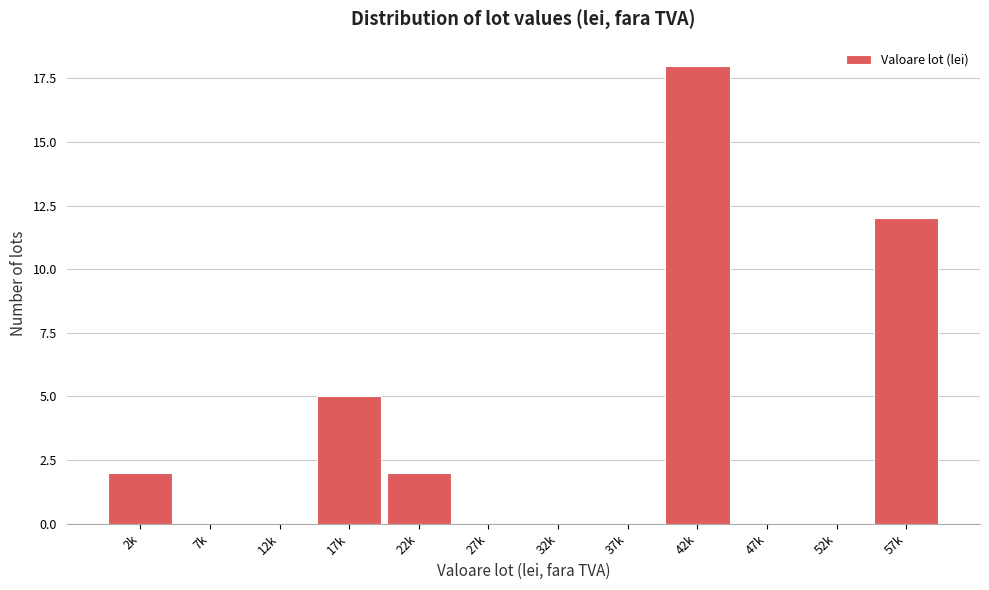

Reading right to left, list all the values displayed in this chart.

57k=12	52k=0	47k=0	42k=18	37k=0	32k=0	27k=0	22k=2	17k=5	12k=0	7k=0	2k=2